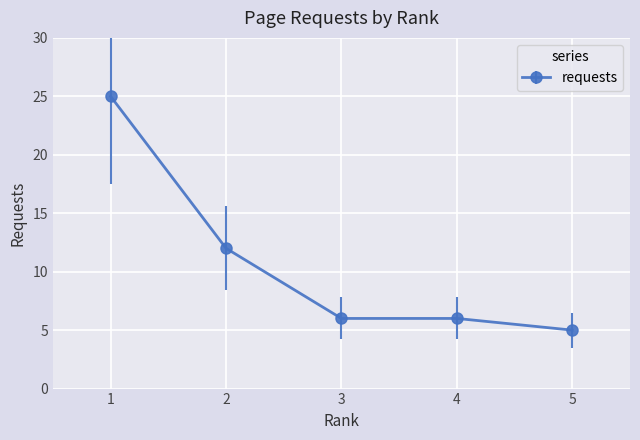

What is the change in value from 1 to 3?

-19